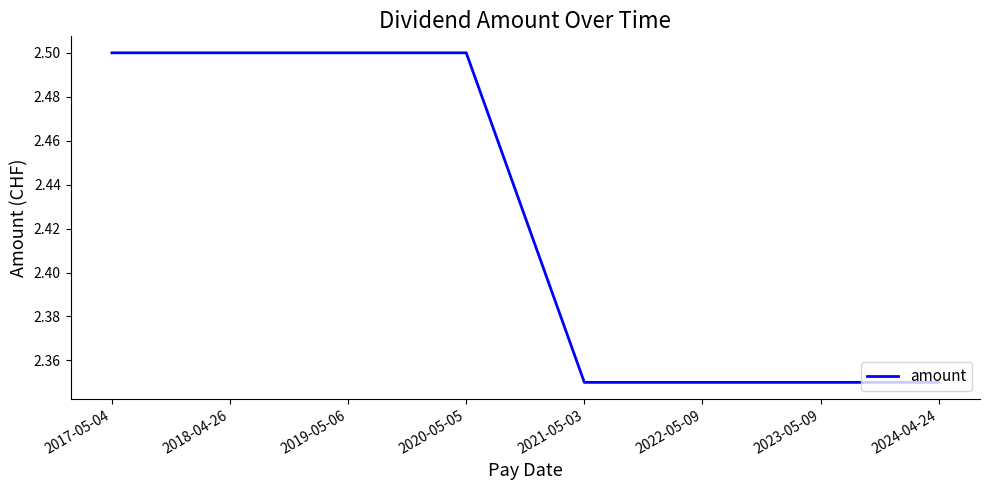

What position from the right is 2019-05-06?

6